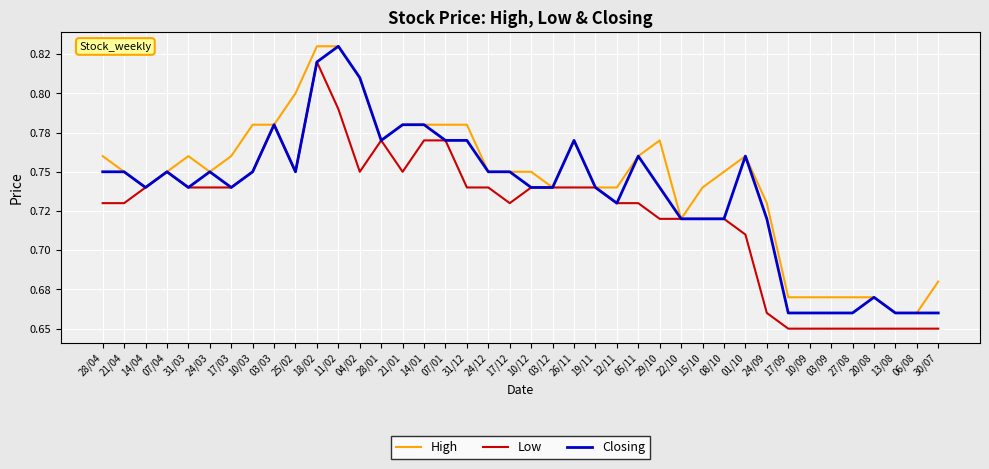

Is this an area chart (filled region under the line)?

No